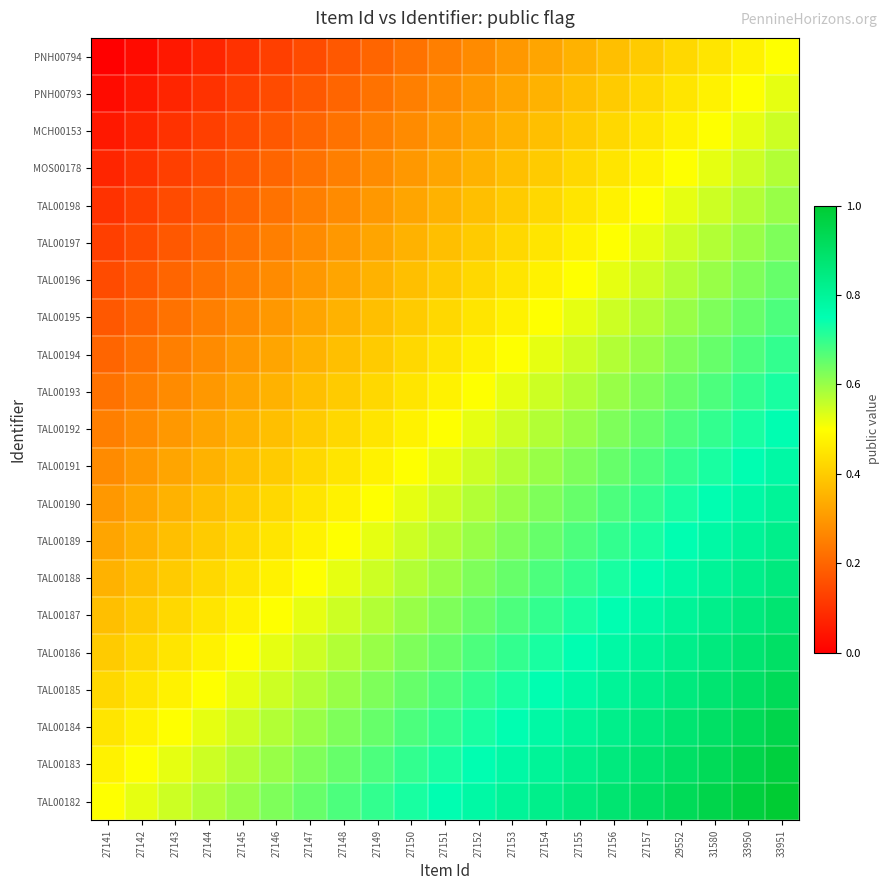

What is the total value across all series at 27143?

6.3